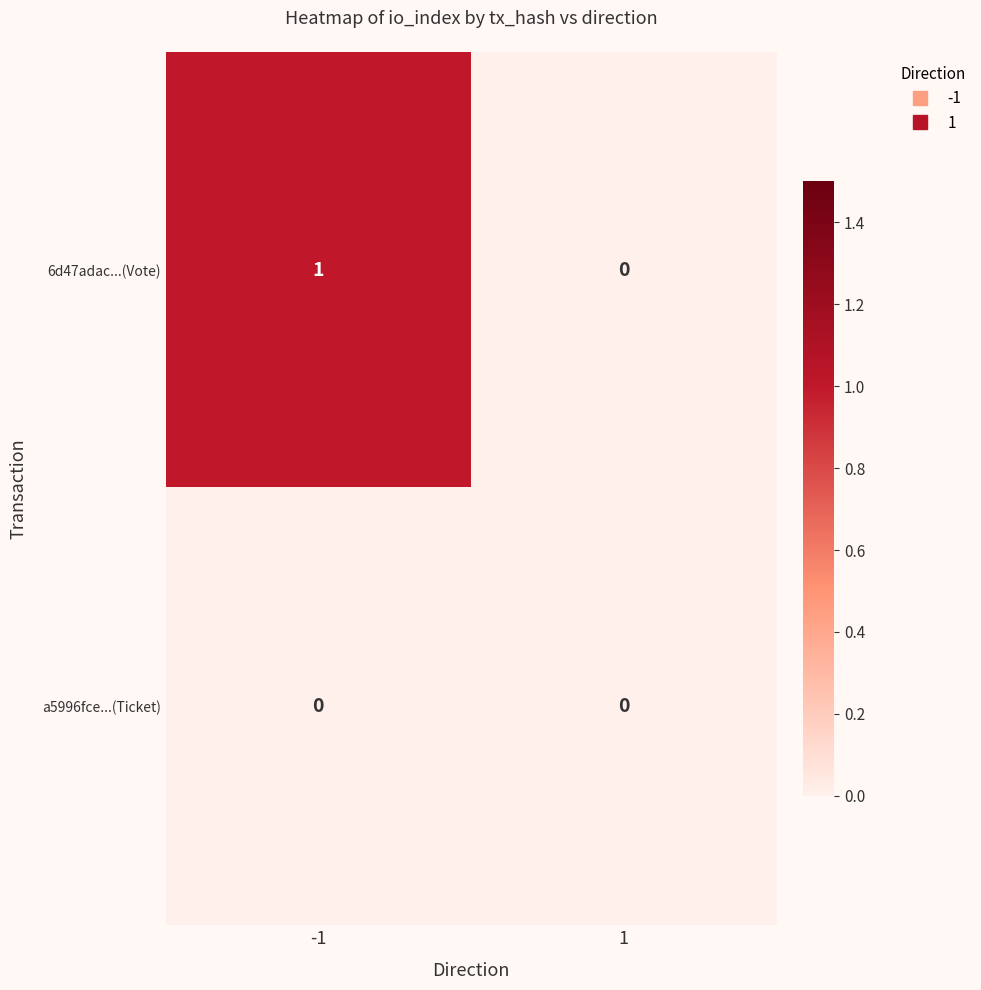

What is the total value across all series at -1?

1